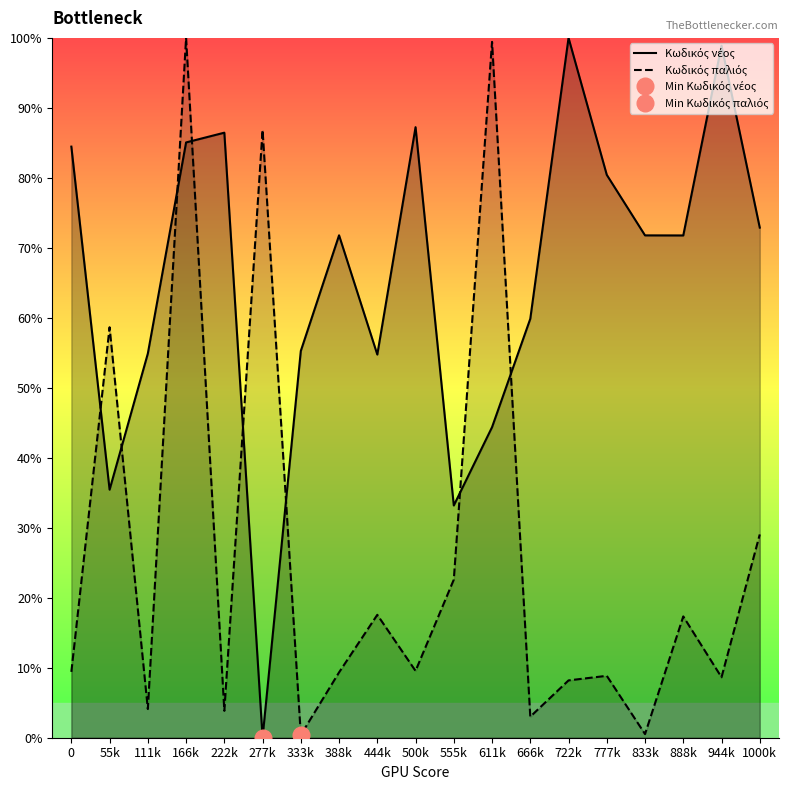

What is the total value across all series at 1000k?

101.9